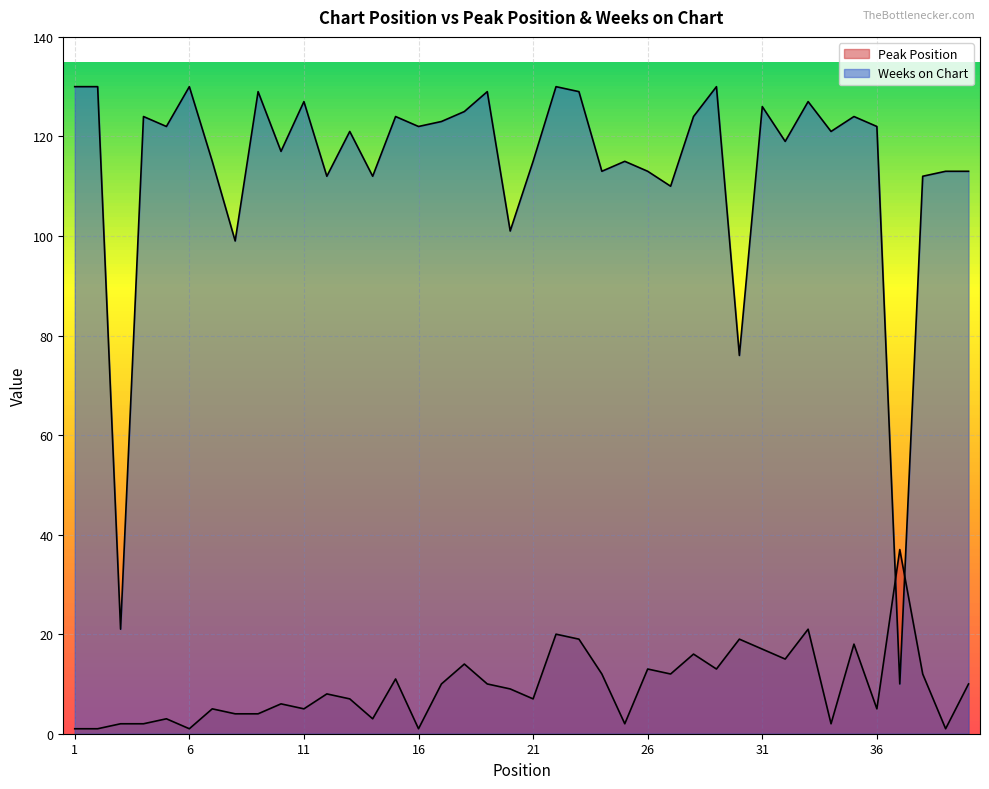

At which category is the sum across all series the highest?

22